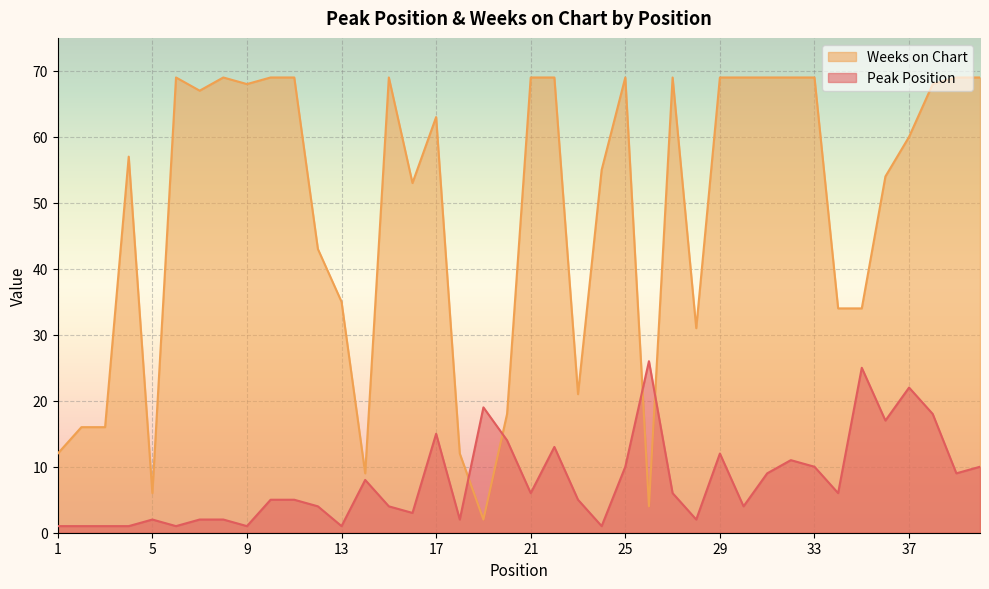

What is the sum of the Peak Position values at 15 and 39?

13